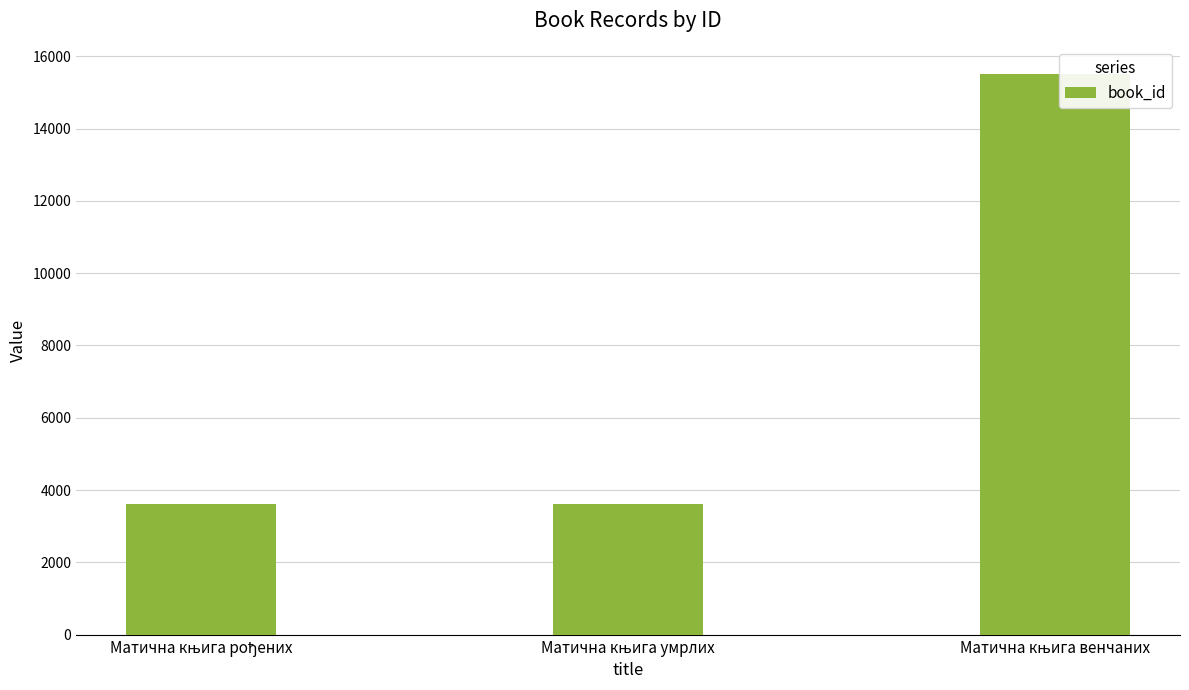

What is the difference between the maximum and minimum values?

11889